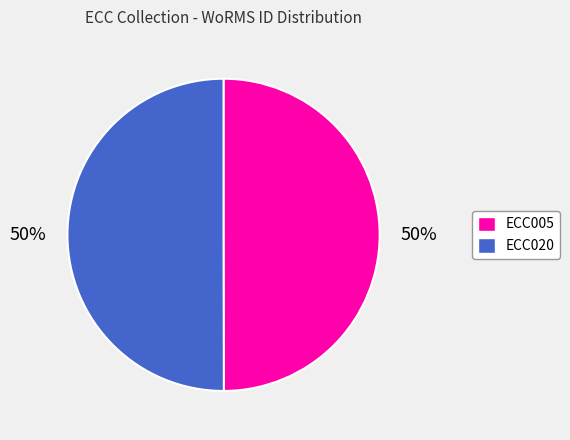

True or false: ECC005 accounts for 60% of the total.

False